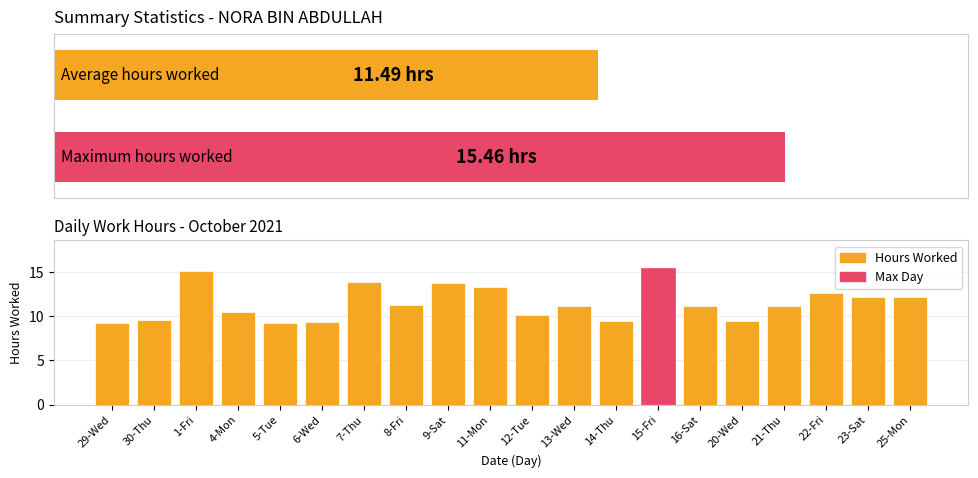

What is the maximum value shown in the chart?

15.5